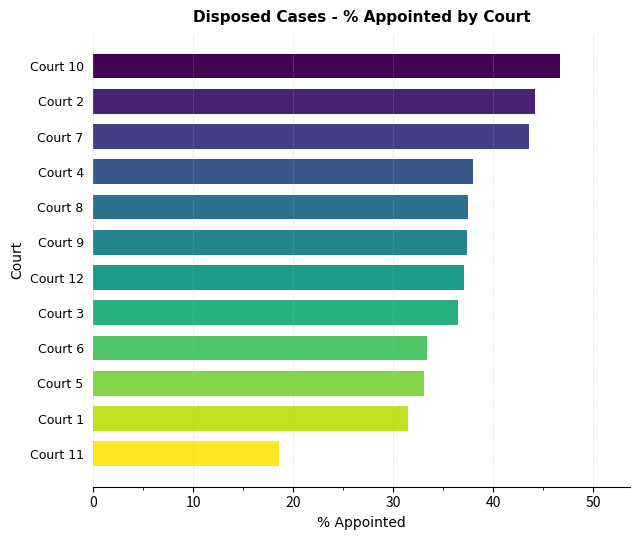

What is the minimum value shown in the chart?

18.6